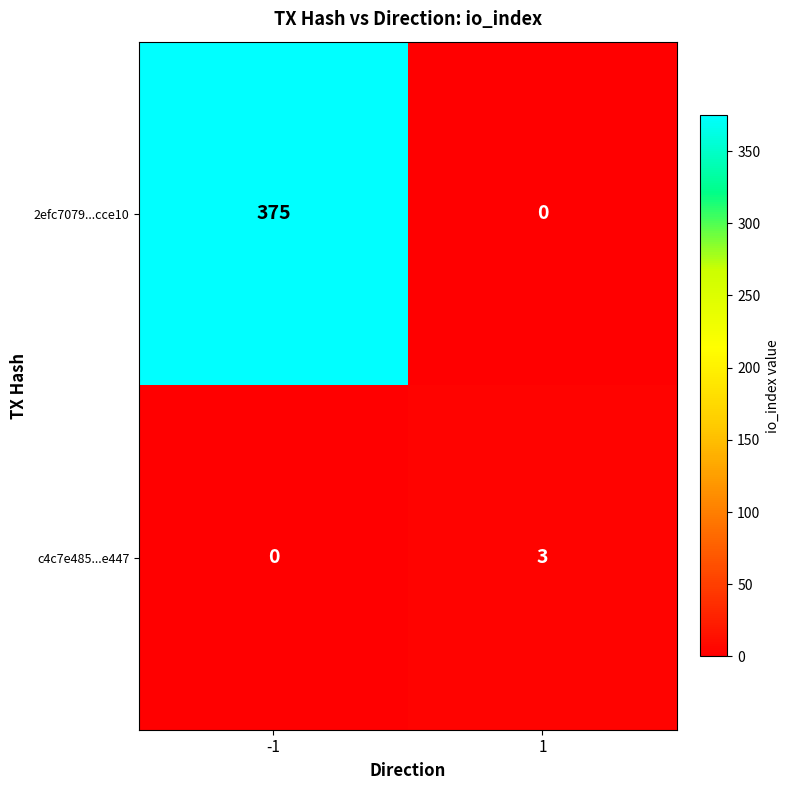

What is the sum of the c4c7e485...e447 values at -1 and 1?

3